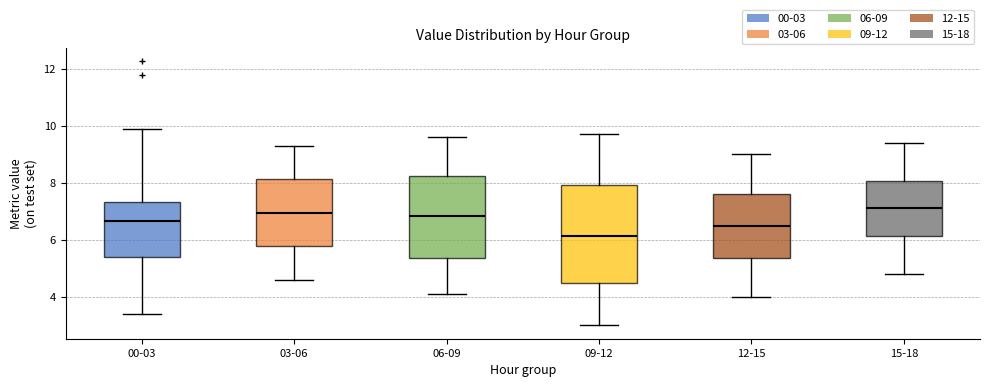

Which box is the tallest, from its lower edge to its upper edge?

09-12